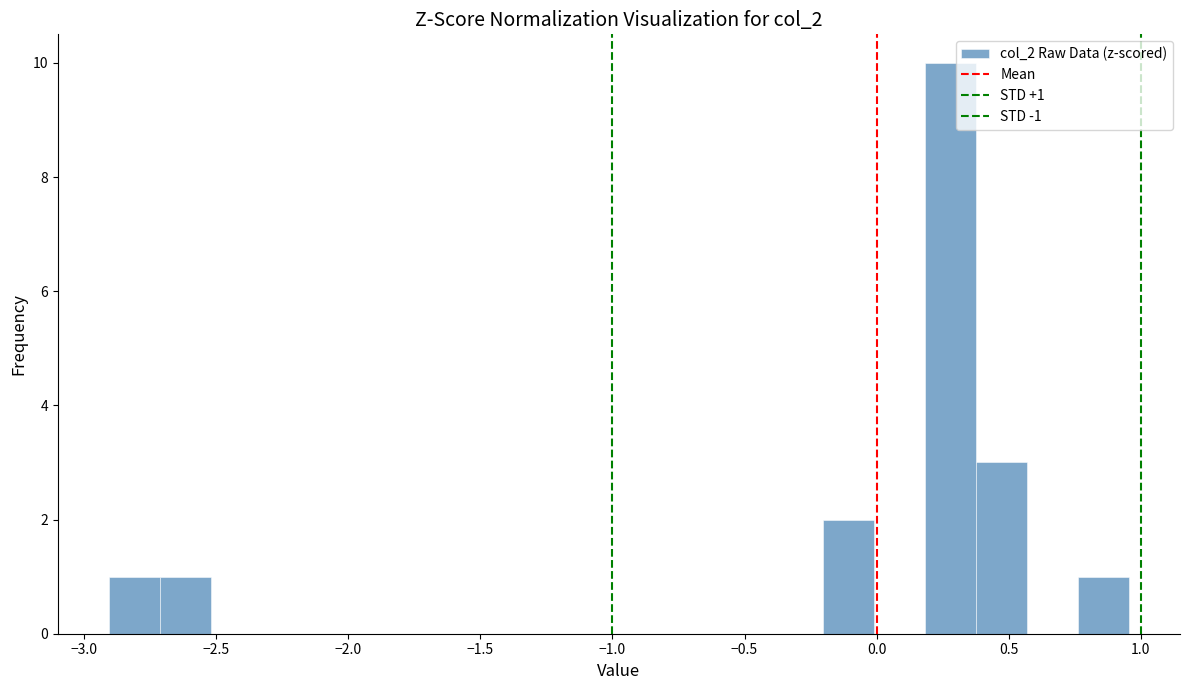

Around what value on the x-axis is the tallest bar? Give the approximate position of its centre, as read against the axis.

0.30